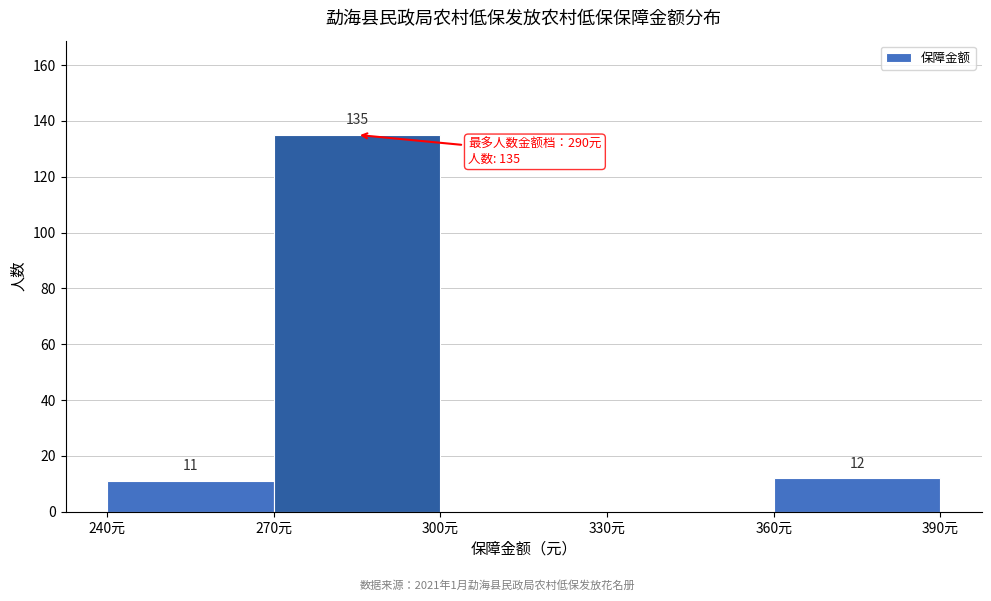

Over which range of the x-axis is the bar tallest?

270 to 300